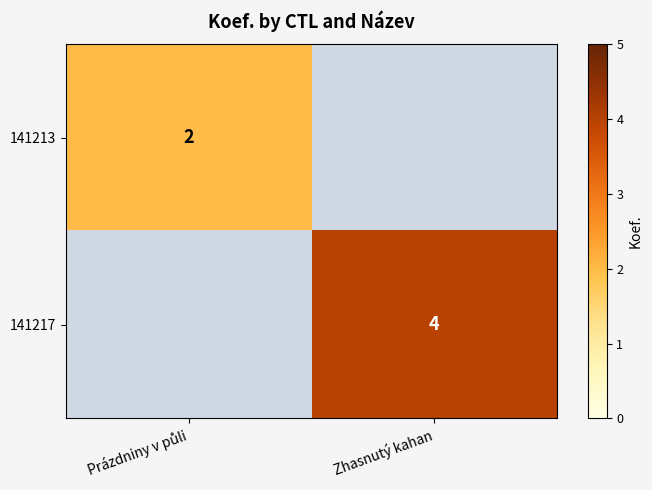

How many series are shown in this chart?

2